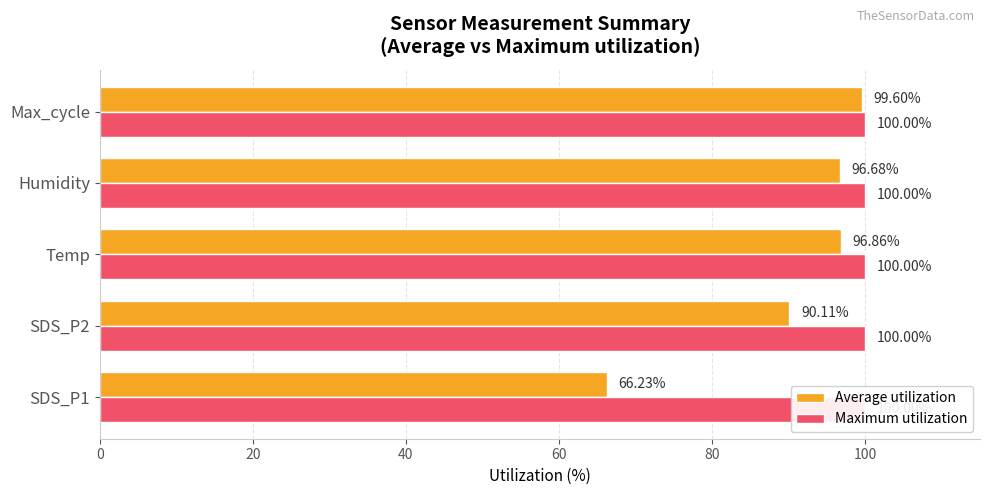

The Maximum utilization series shows 0.5 at 20. True or false?

False